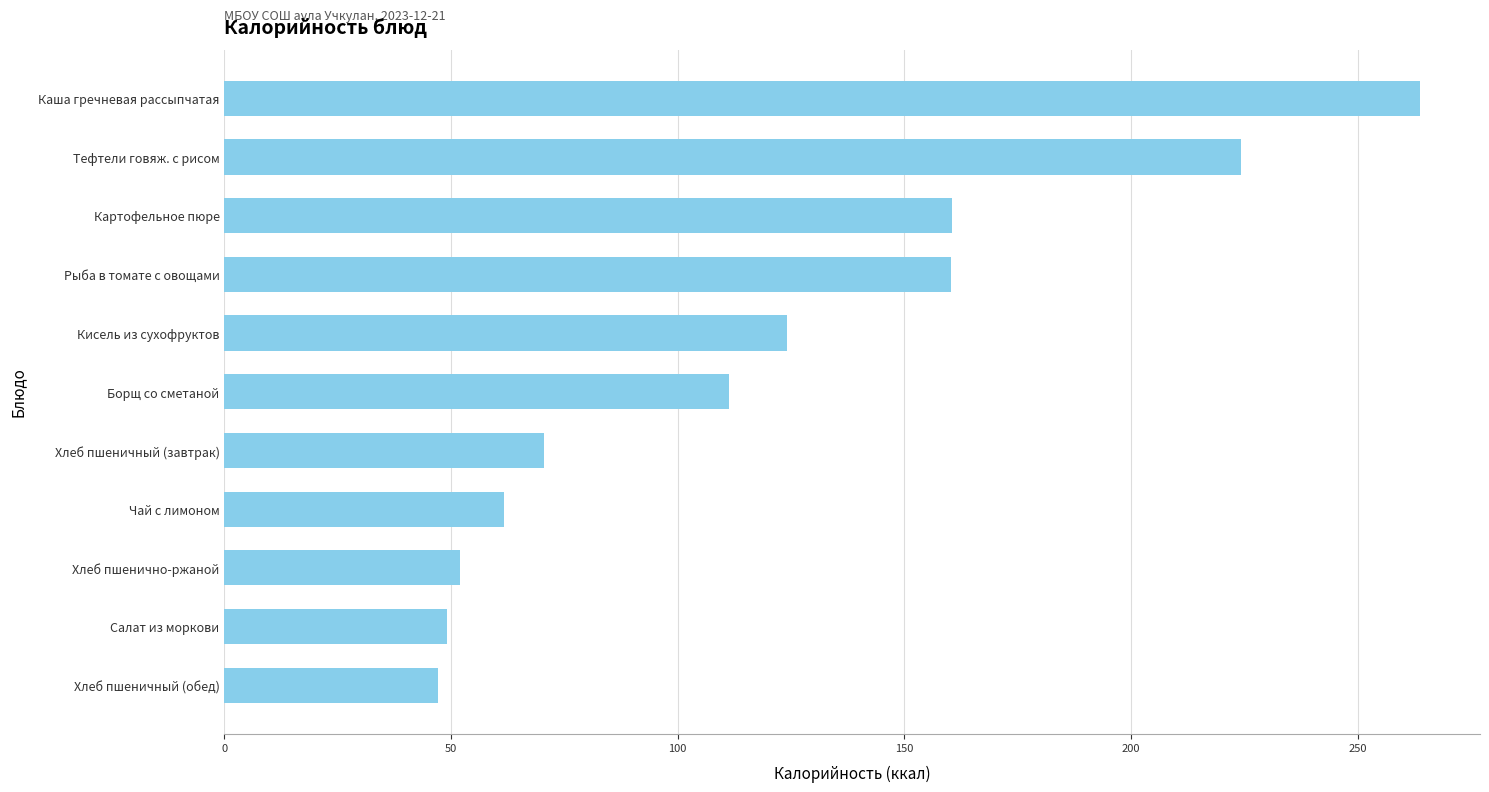

What is the difference between the maximum and second lowest values?

214.8